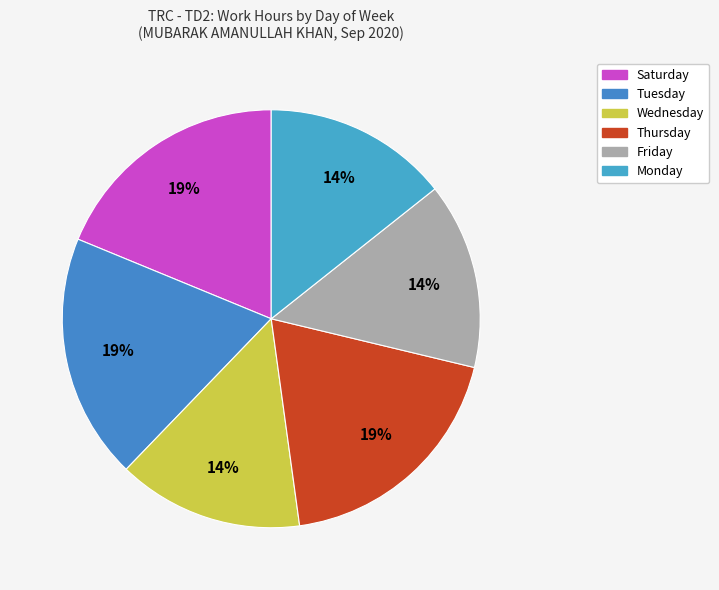

How many segments does this pie chart have?

6